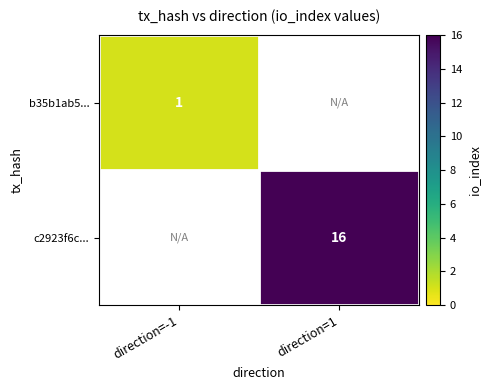

Is it true that c2923f6c... equals 7 at direction=1?

False